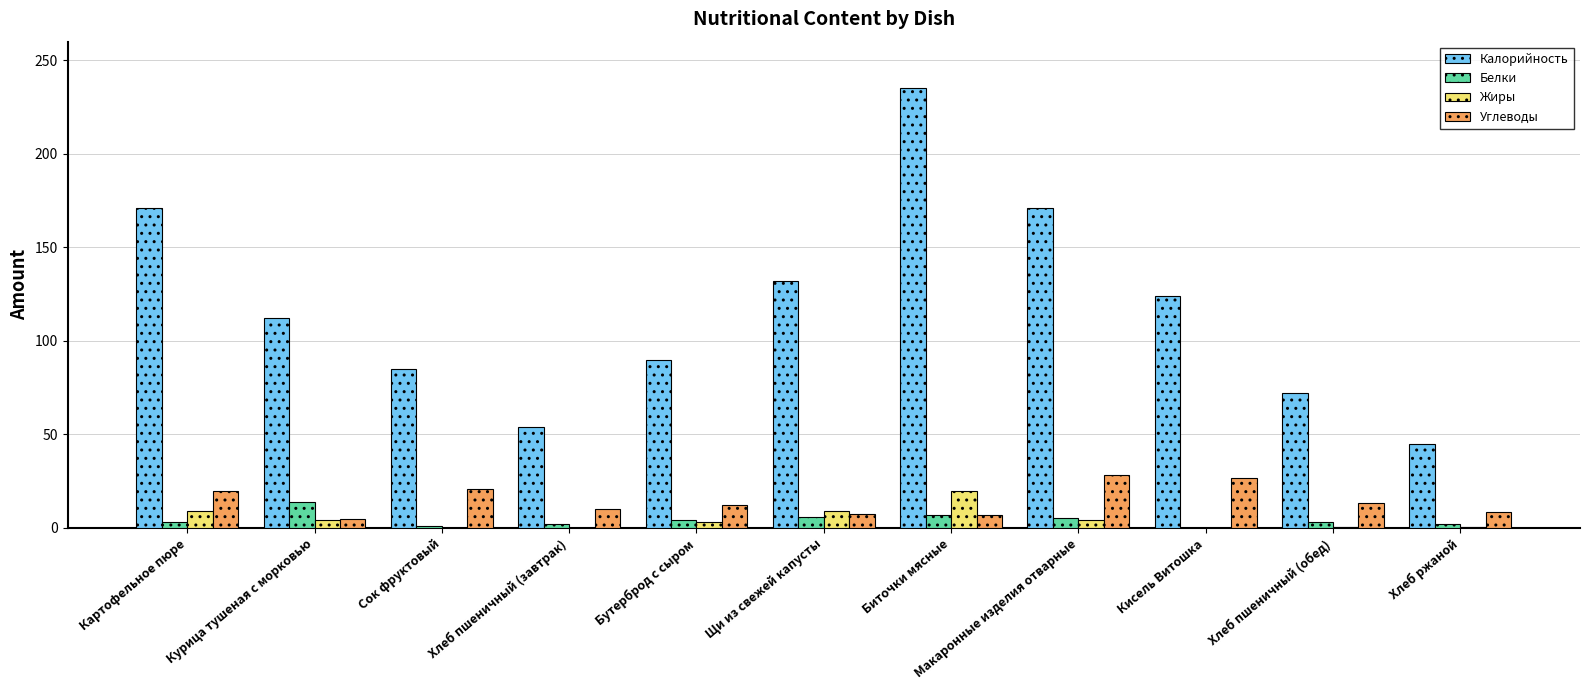

Is it true that Калорийность equals 246.7 at Картофельное пюре?

False